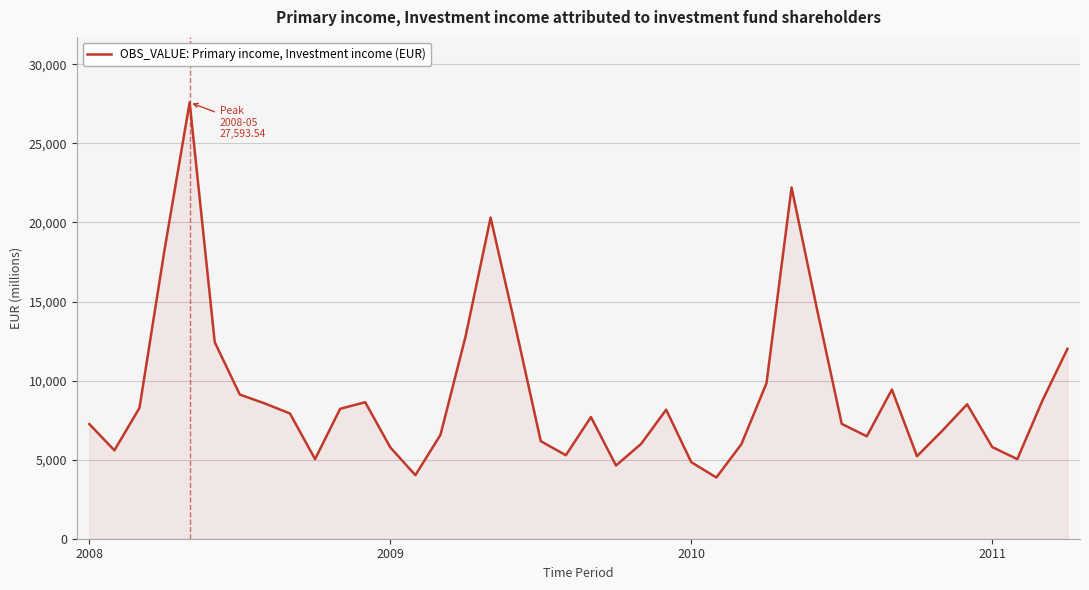

What is the difference between the maximum and minimum values?

23721.5